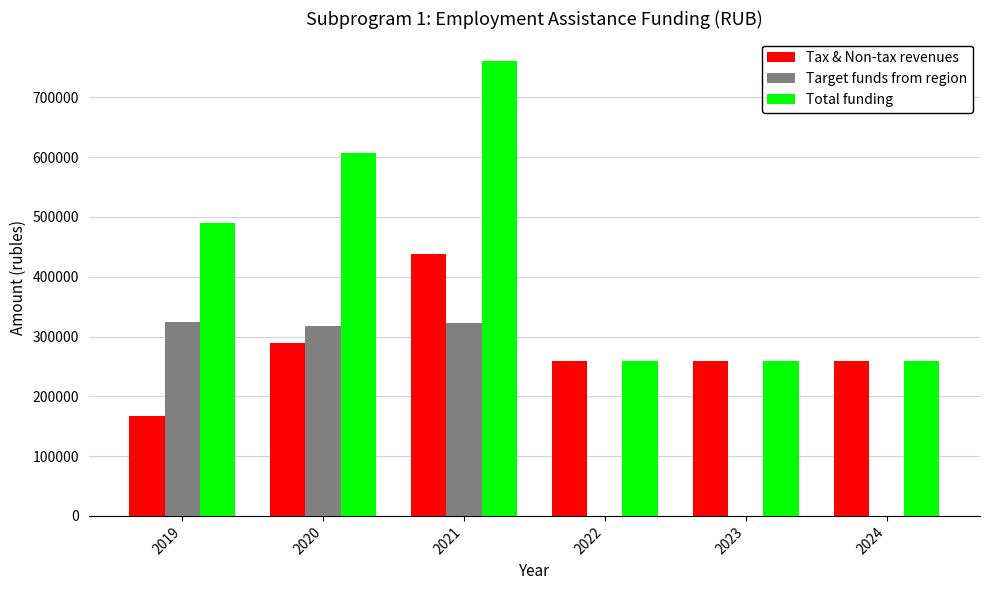

What is the total value across all series at 2024?

518716.8